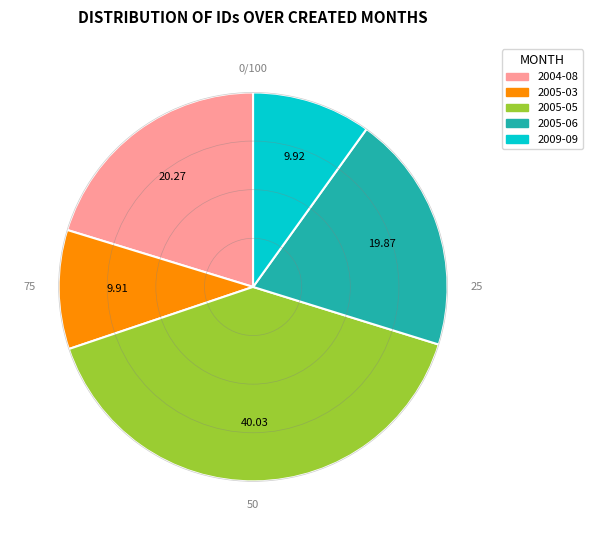

Is there a majority slice in this chart?

No